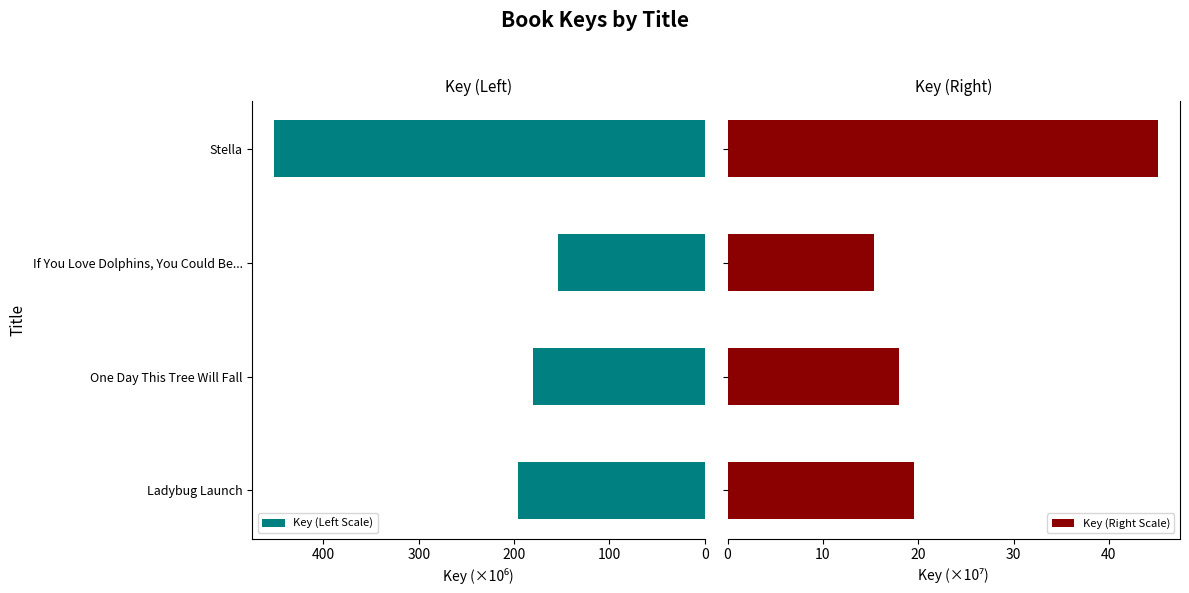

Is it true that Key (Left Scale) equals 644.8 at Stella?

False